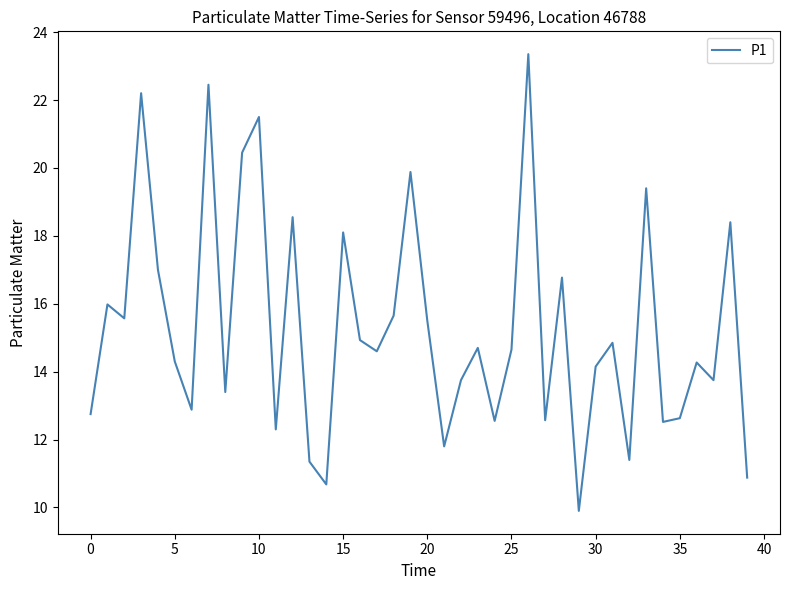

What is the greatest value displayed?

23.4